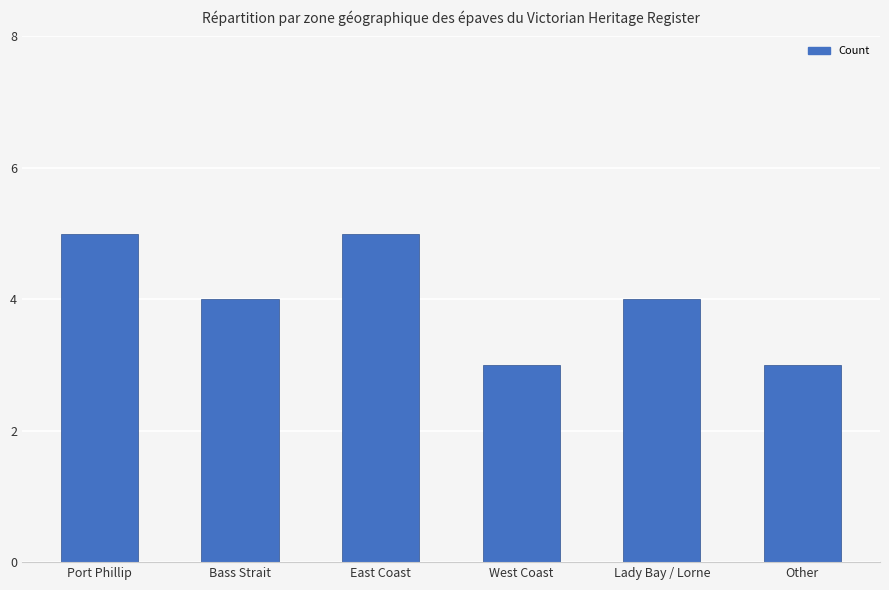

What is the greatest value displayed?

5